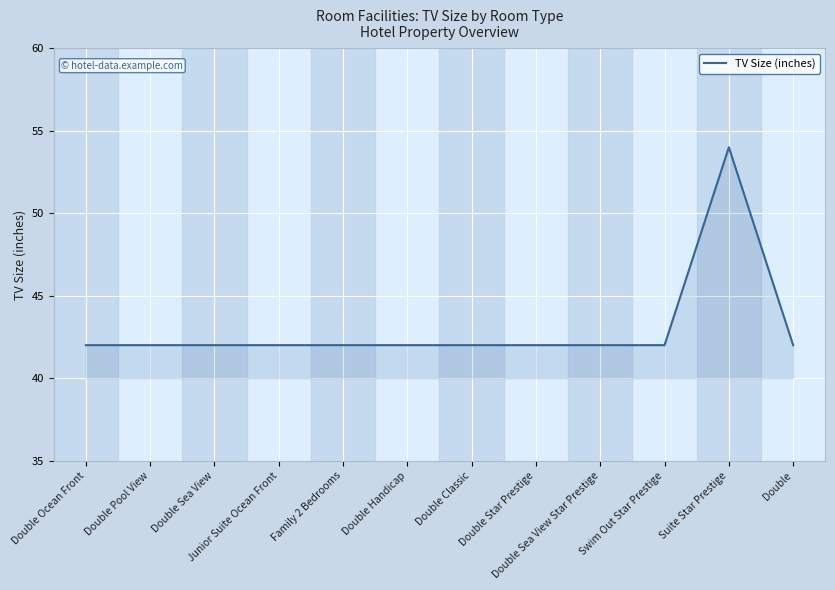

The value at Double Star Prestige is 42. True or false?

True